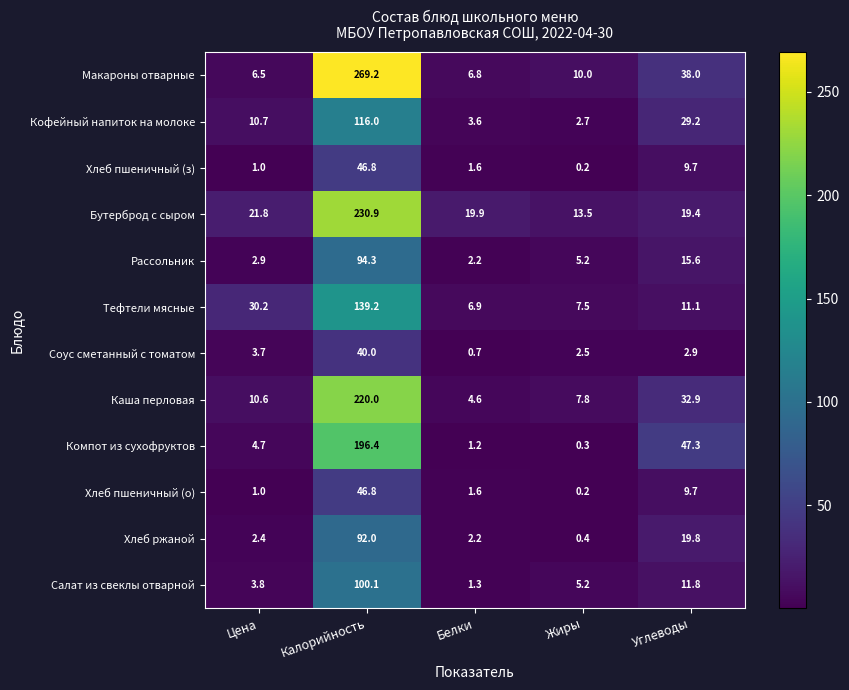

How many data points in Кофейный напиток на молоке are above 10?

3